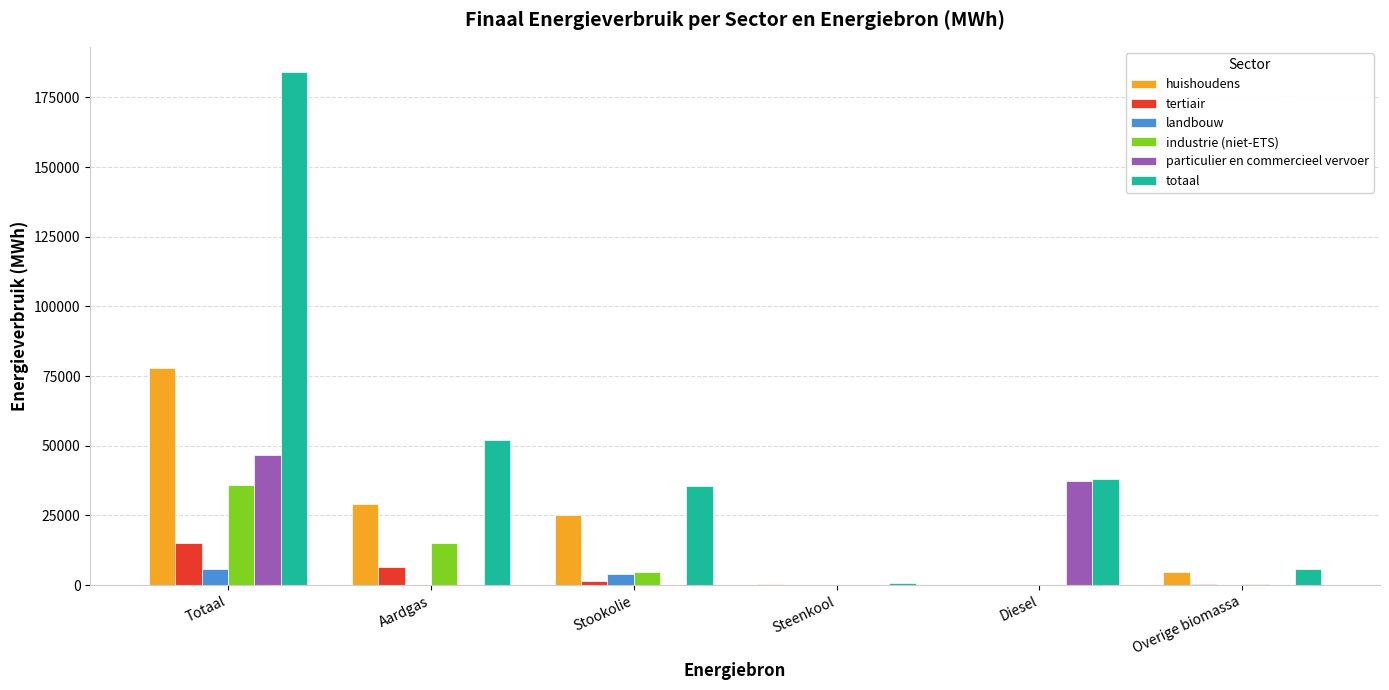

Is the value of industrie (niet-ETS) at Stookolie greater than the value of huishoudens at Steenkool?

Yes